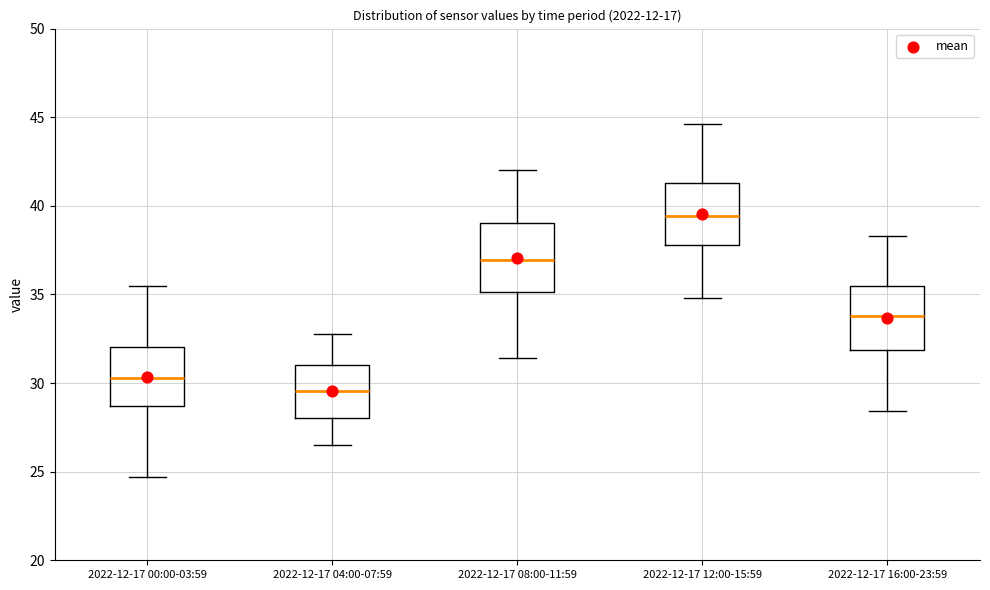

Reading left to right, read every box against the y-axis: the position of its median line, the range the box covers, and the ends of its whiskers. The values are not printed on the chart, so give them approximately, as read against the axis.

2022-12-17 00:00-03:59: median 30.5, box 28.5 to 32.0, whiskers 24.5 to 35.5
2022-12-17 04:00-07:59: median 29.5, box 28.0 to 31.0, whiskers 26.5 to 33.0
2022-12-17 08:00-11:59: median 37.0, box 35.0 to 39.0, whiskers 31.5 to 42.0
2022-12-17 12:00-15:59: median 39.5, box 38.0 to 41.5, whiskers 35.0 to 44.5
2022-12-17 16:00-23:59: median 34.0, box 32.0 to 35.5, whiskers 28.5 to 38.5